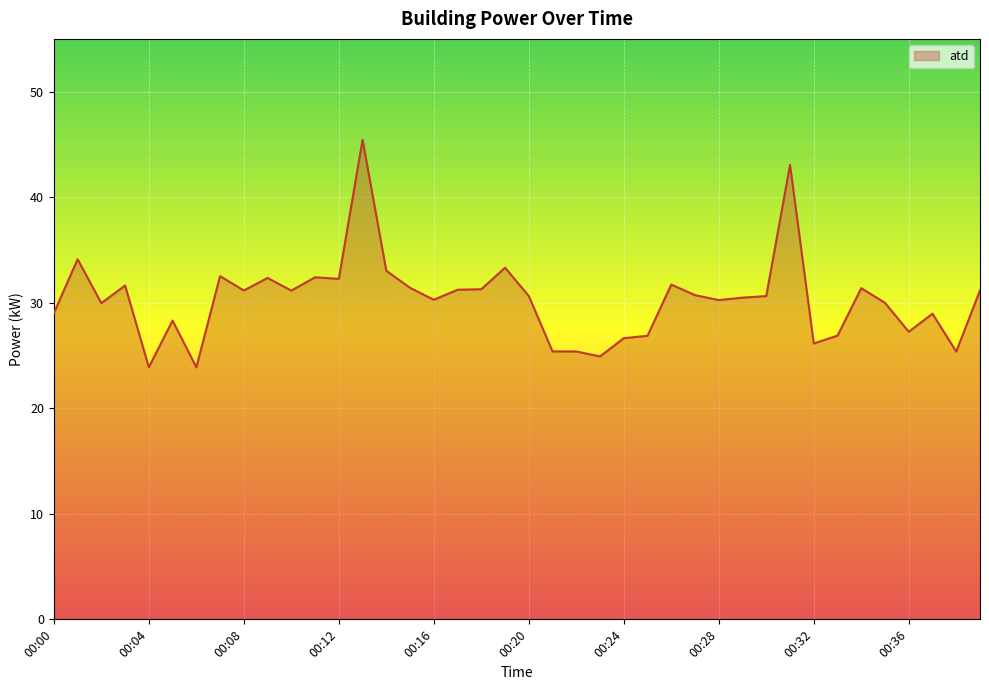

What is the difference between the maximum and minimum values?

21.6